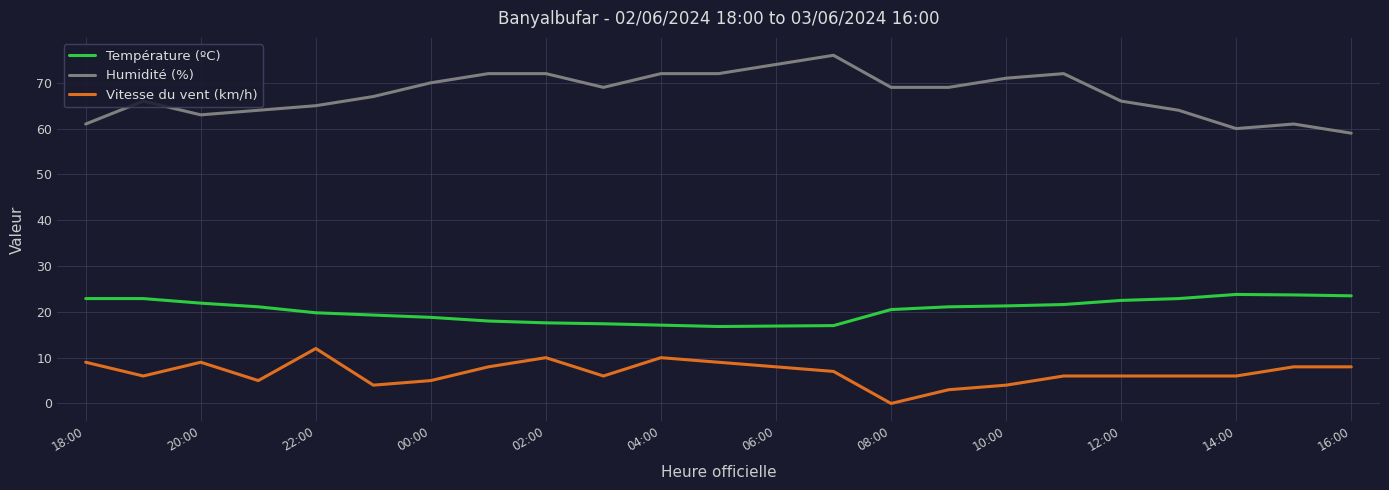

What is the difference between the maximum and second lowest values in the Vitesse du vent (km/h) series?

9.0